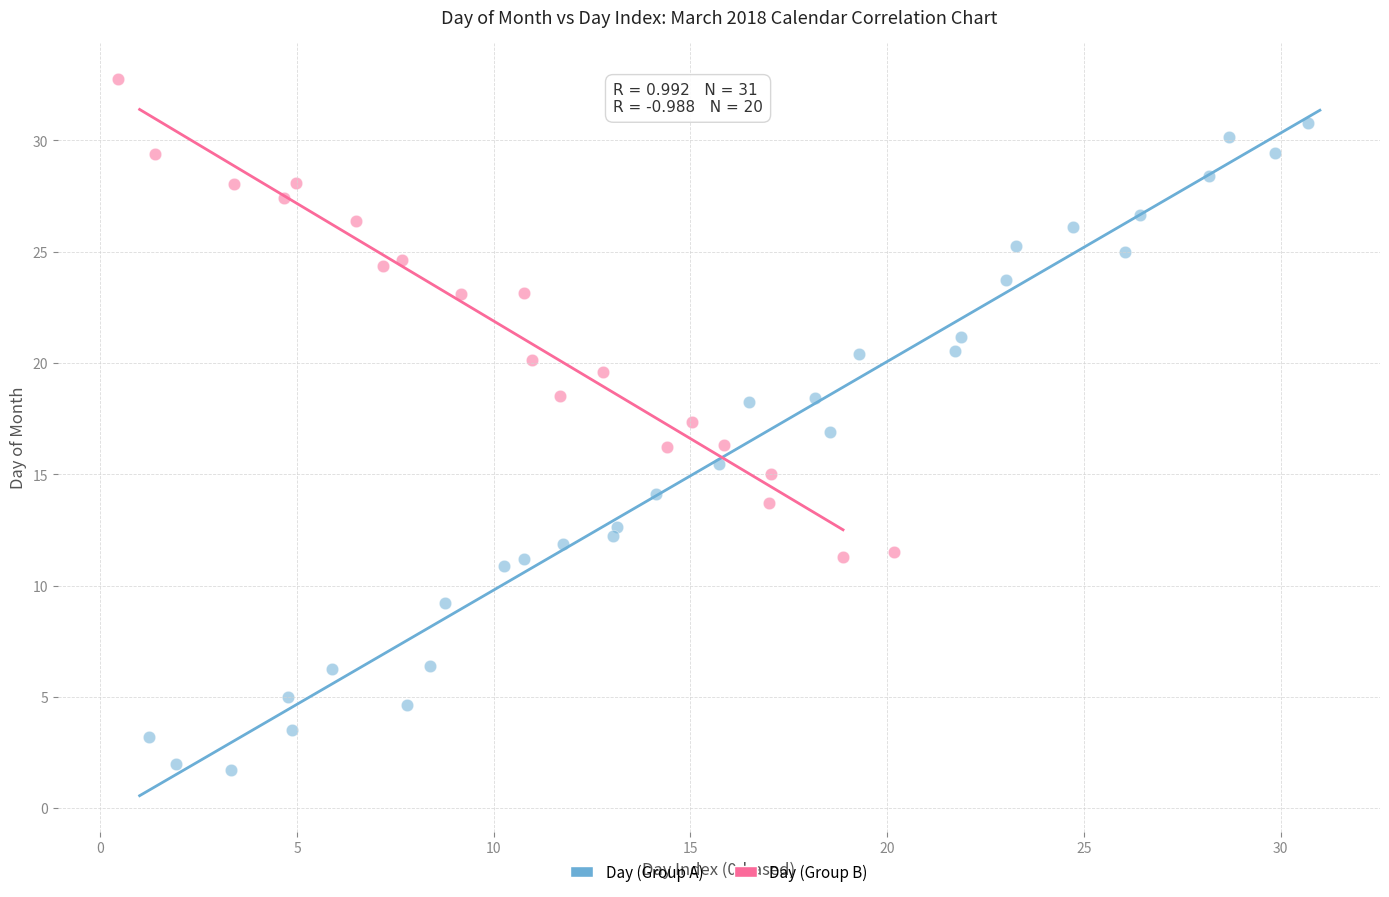

Which series has the largest Y range (max minus min)?

Day (Group A)